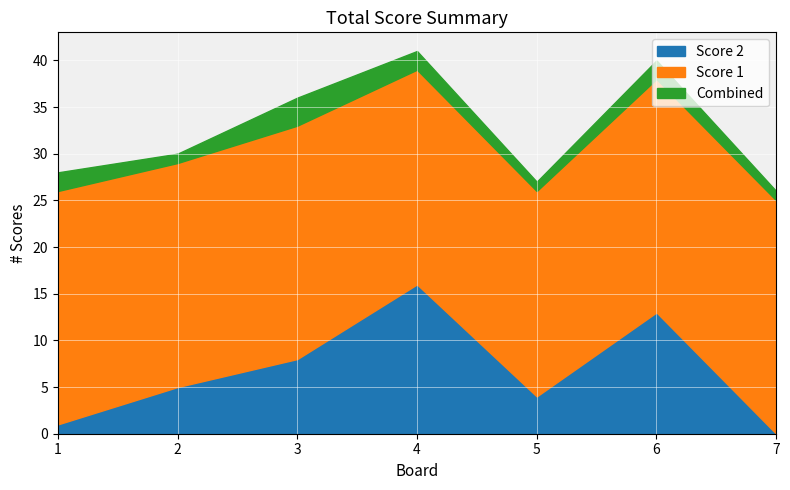

How many data points in Score 1 are less than 25?

3